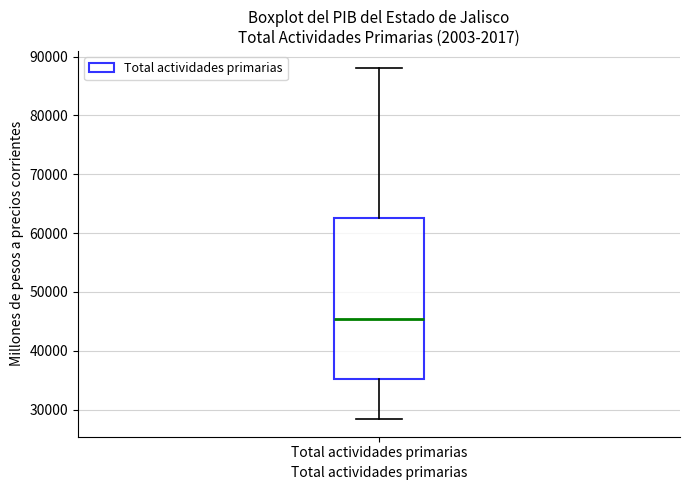

Where does the lower whisker of the box for Total actividades primarias end on the y-axis? The values are not printed on the chart, so give them approximately, as read against the axis.

28000